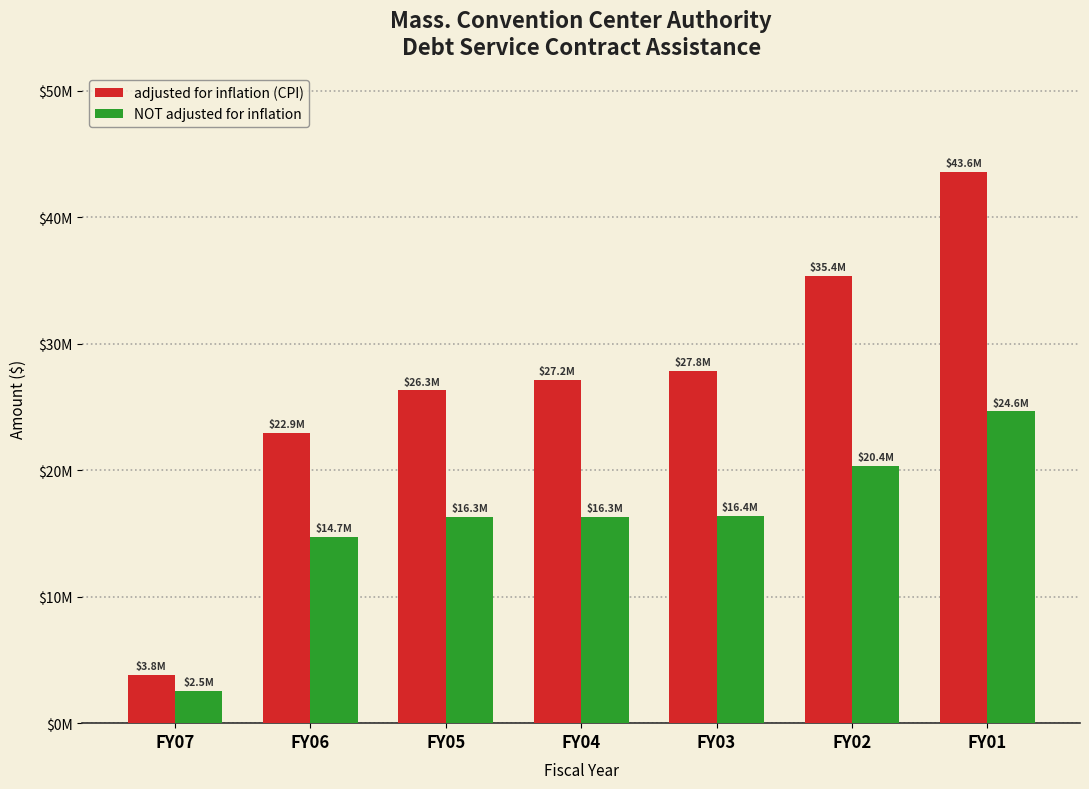

Does the chart contain stacked bars?

No